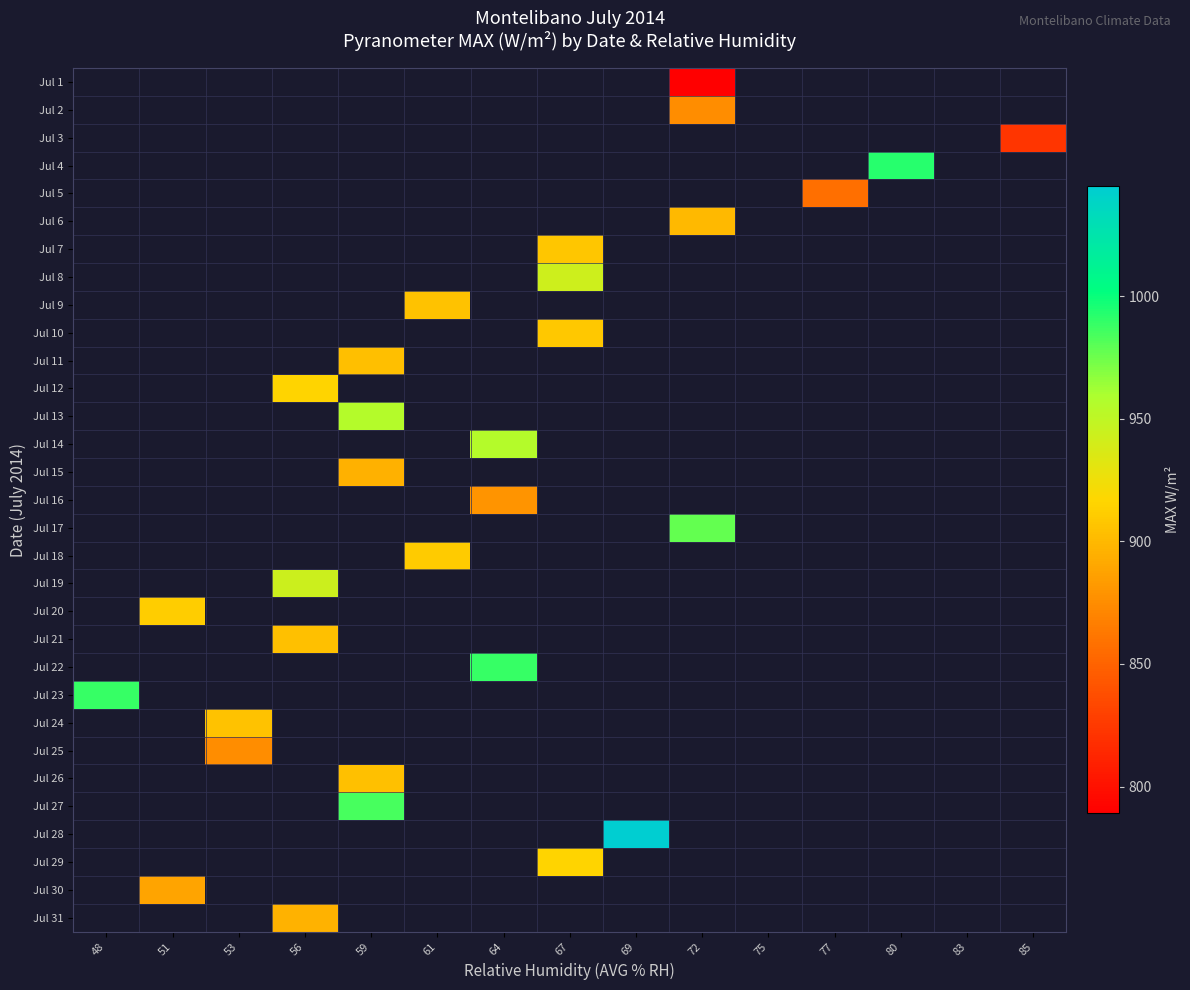

How many distinct data groups are displayed?

31